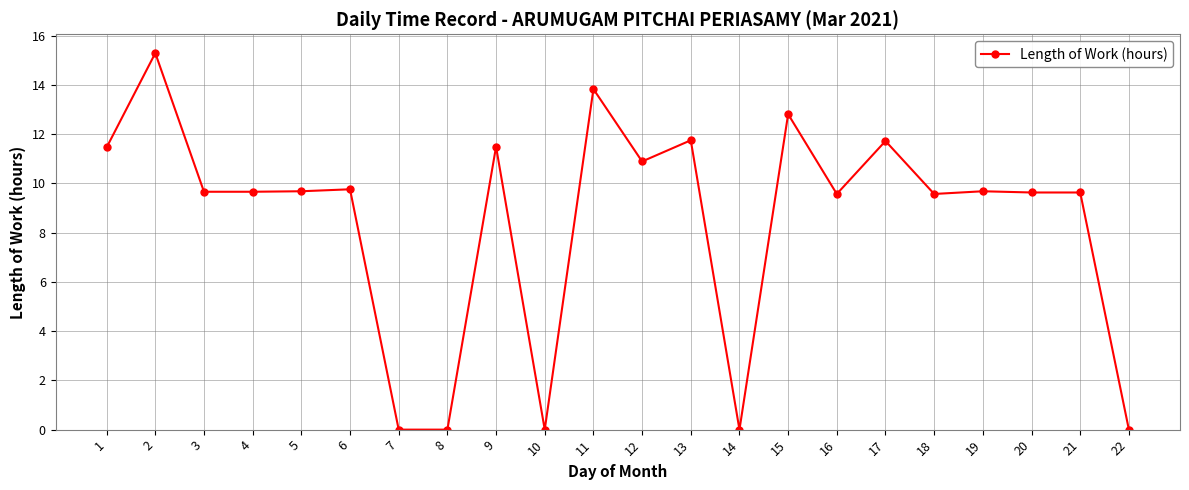

Where is the first local maximum?

2